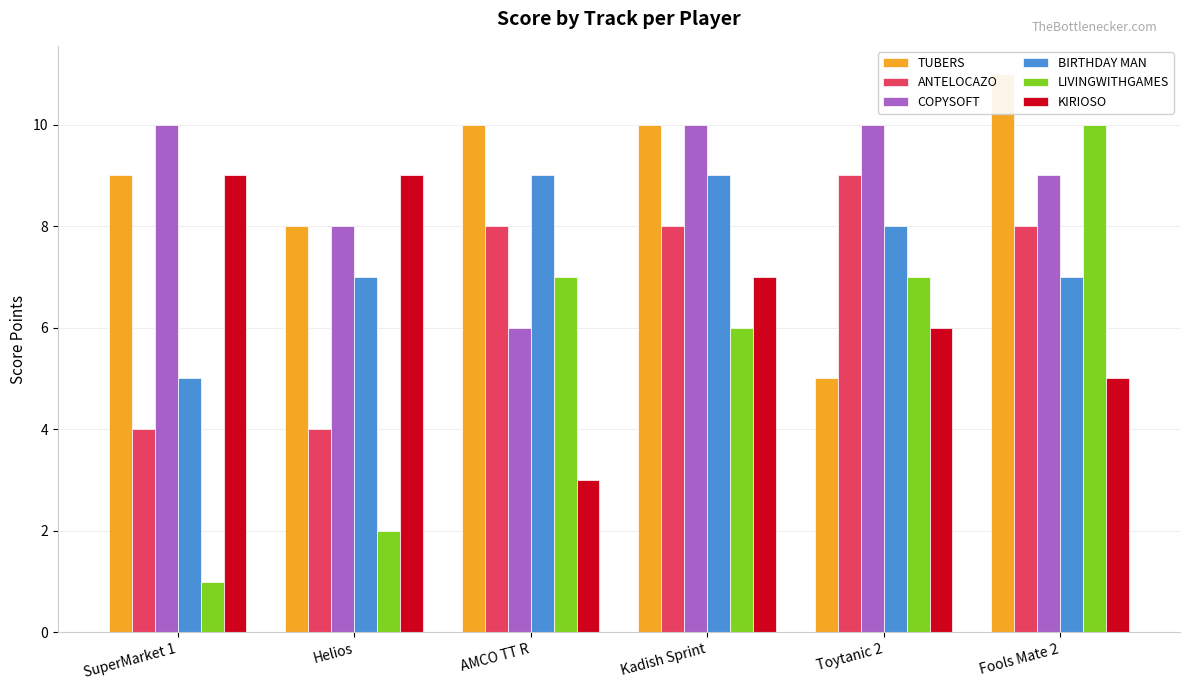

Read the KIRIOSO value at Helios.

9